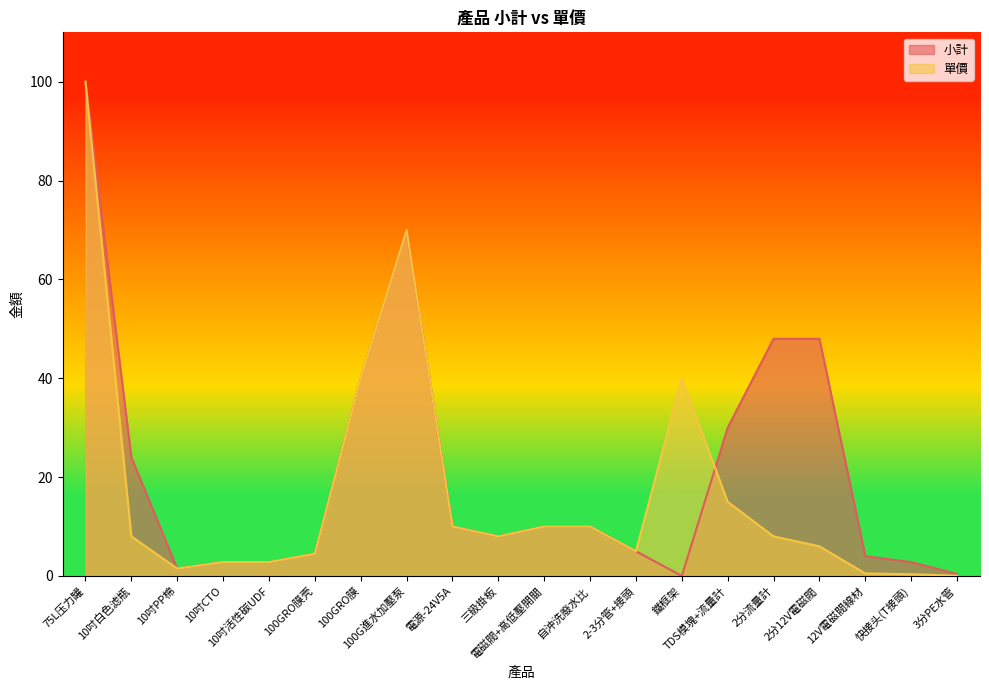

List the labels in order of 單價 value, largest first.

75L压力罐, 100G進水加壓泵, 100GRO膜, 鐵框架, TDS模塊+流量計, 電源-24V5A, 電磁閥+高低壓開關, 自沖洗廢水比, 10吋白色滤瓶, 三級掛板, 2分流量計, 2分12V電磁閥, 2-3分管+接頭, 100GRO膜壳, 10吋CTO, 10吋活性碳UDF, 10吋PP棉, 12V電磁閥線材, 快接头(T接頭), 3分PE水管